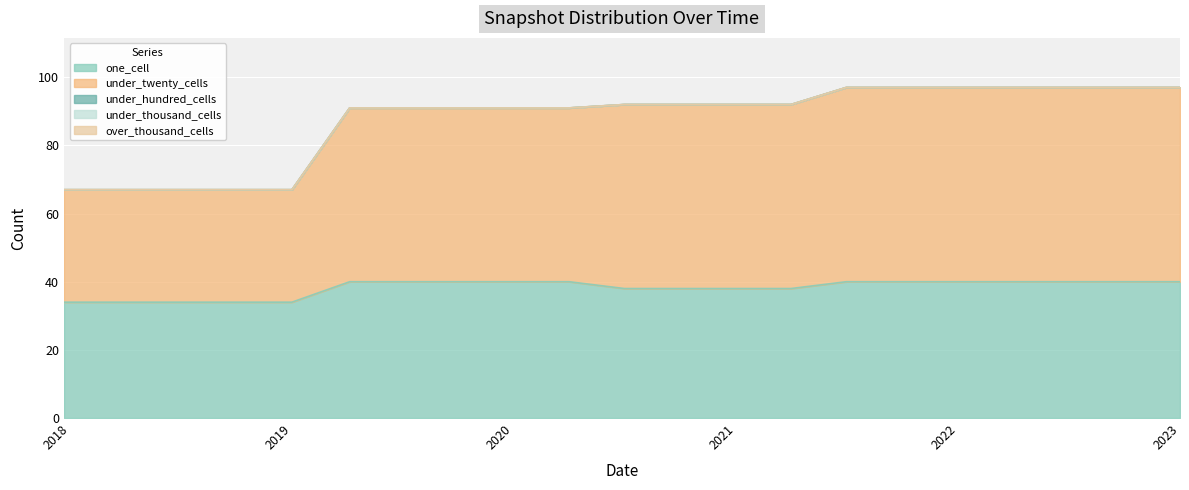

At which label does one_cell reach its minimum?

2017-12-22